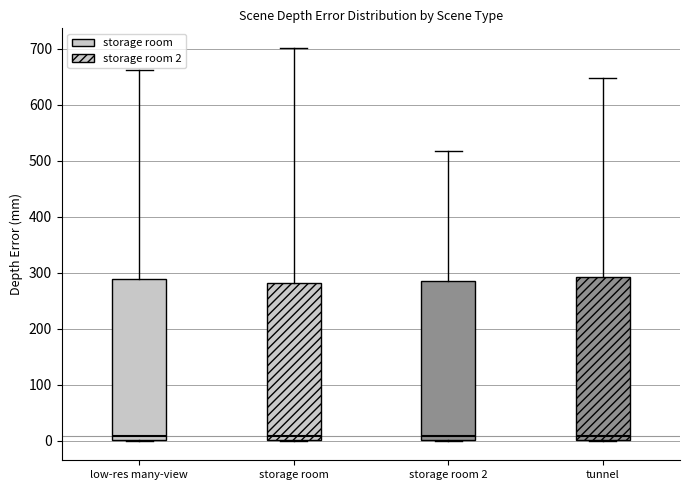

Reading left to right, transcribe this box plot: for each box, give where its median line is, the range the box spans, and where its two whiskers end, as read against the y-axis. The values are not printed on the chart, so give them approximately, as read against the axis.

low-res many-view: median 10, box 0 to 290, whiskers 0 to 660
storage room: median 10, box 0 to 280, whiskers 0 to 700
storage room 2: median 10, box 0 to 280, whiskers 0 to 520
tunnel: median 10, box 0 to 290, whiskers 0 to 650